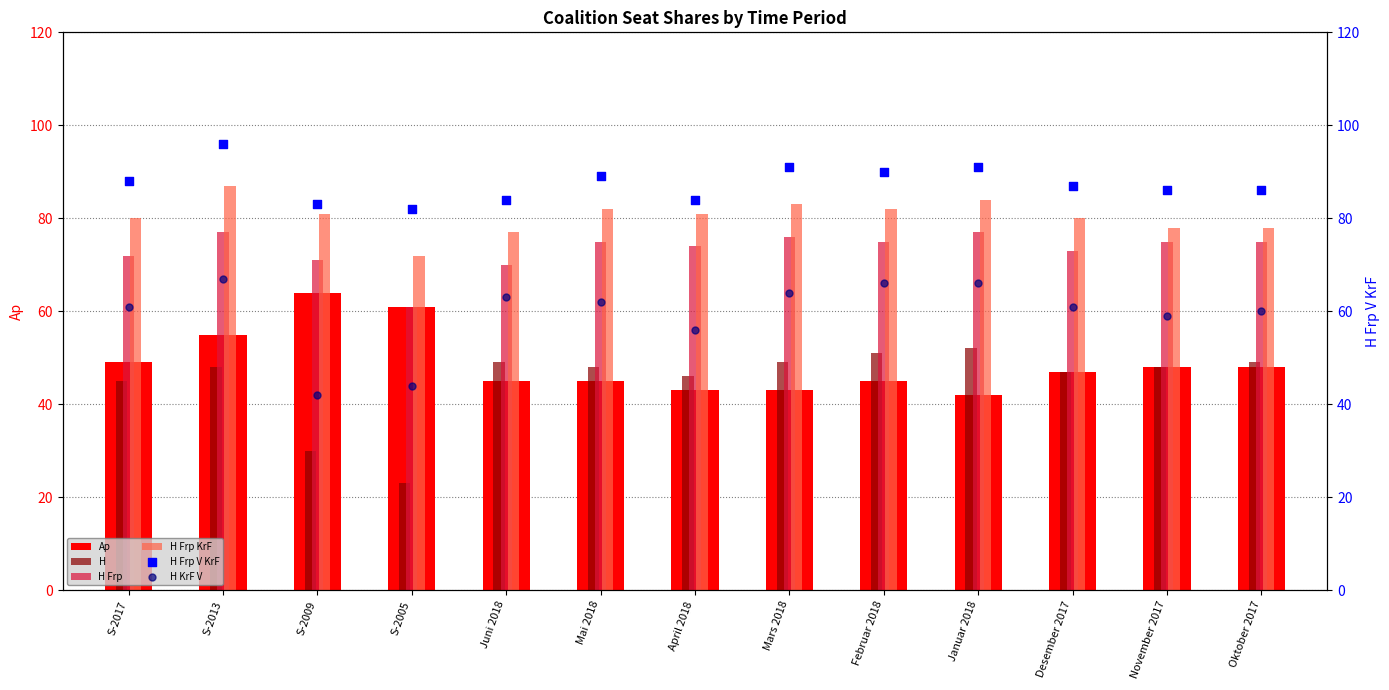

Which series has the widest spread of Y values?

H